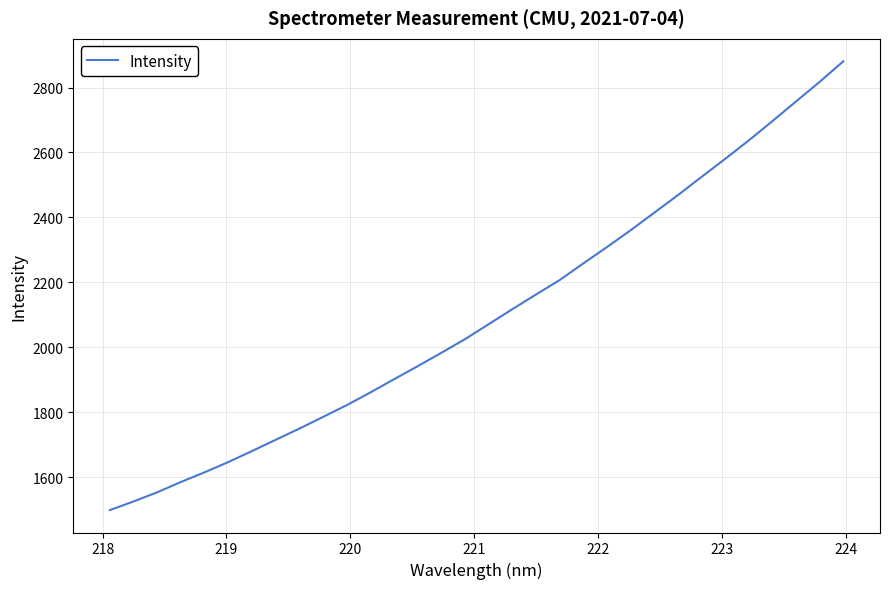

What is the greatest value displayed?

2880.8